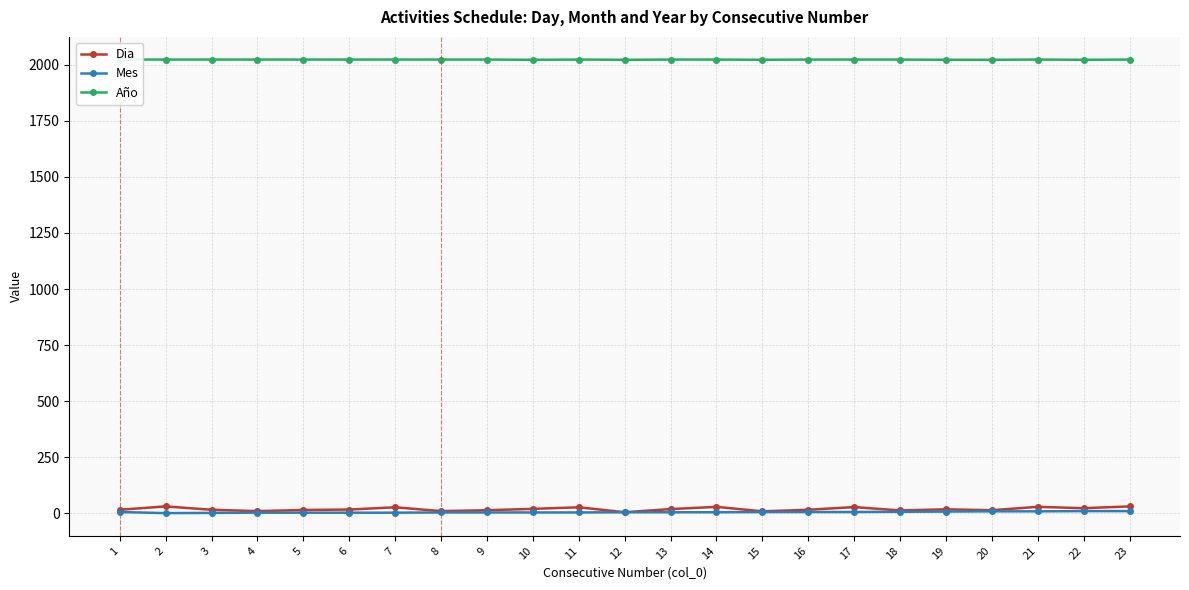

How many values in the Año series are below 2023?

6